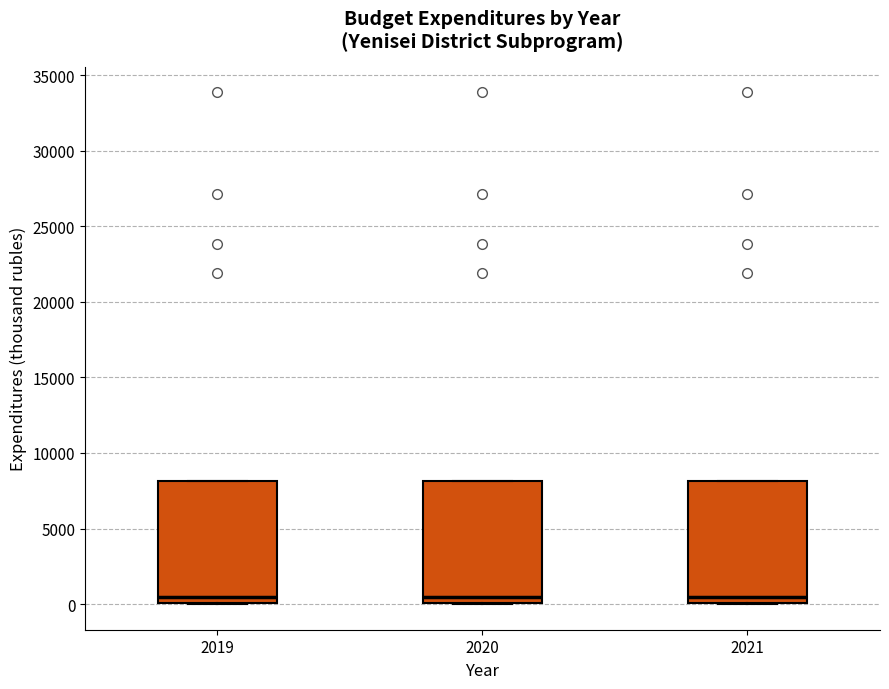

Where is the lower edge of the box at x = 2021 on the y-axis? The values are not printed on the chart, so give them approximately, as read against the axis.

0